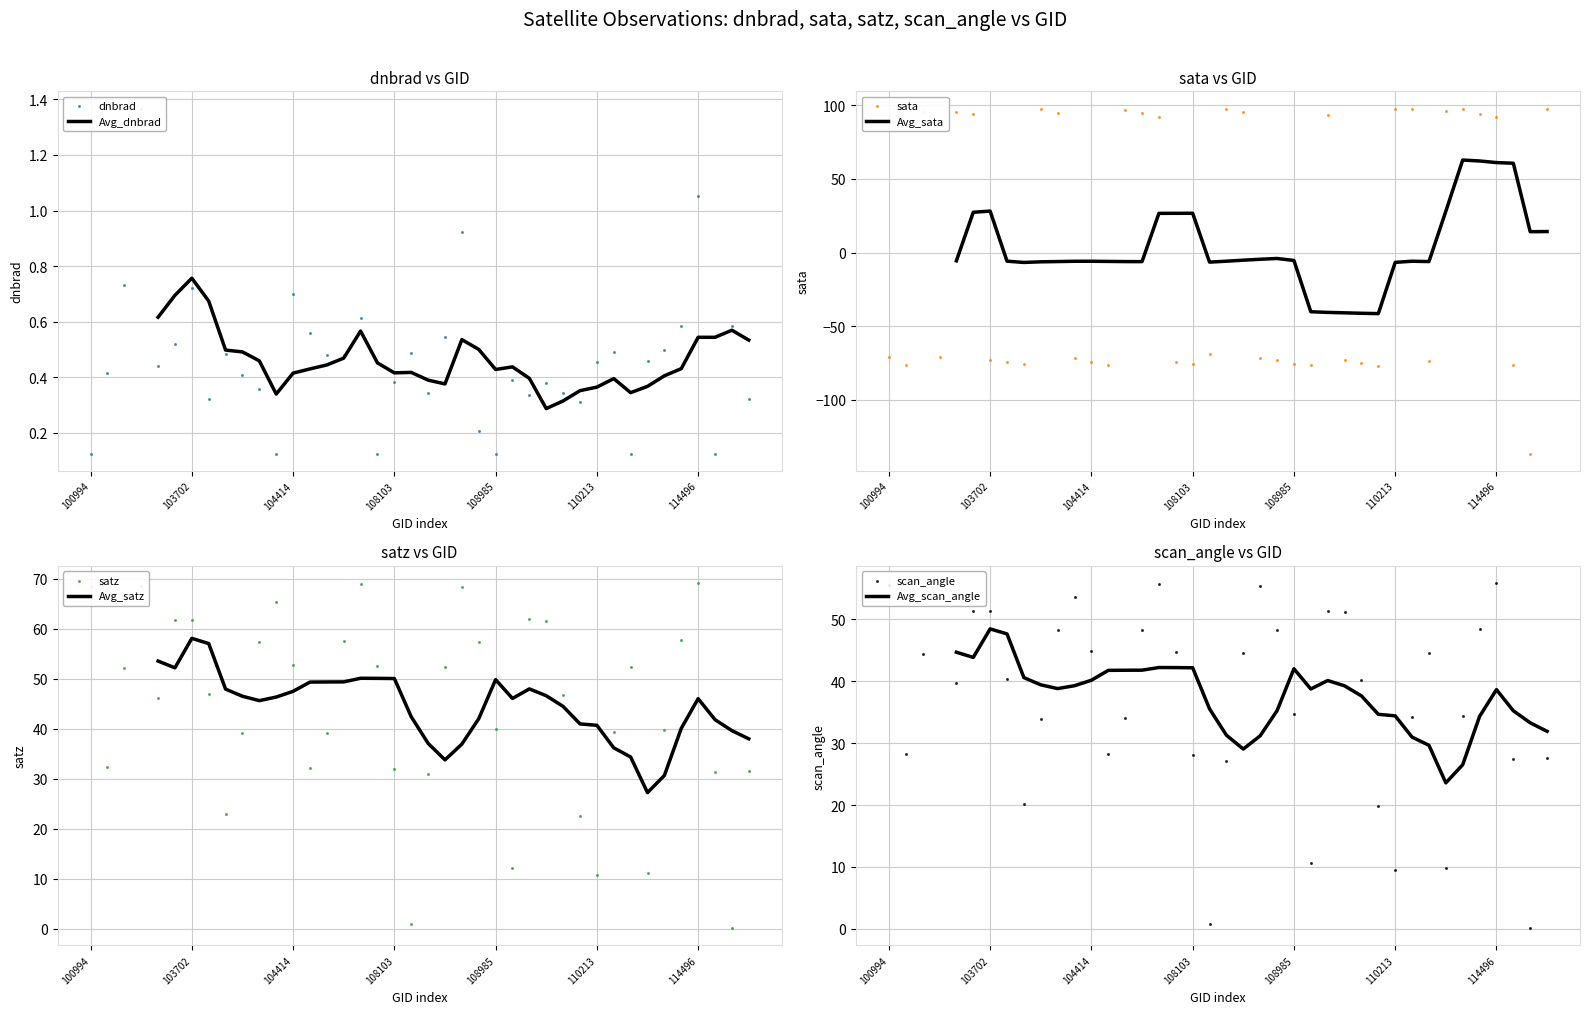

Which series reaches the minimum Y coordinate?

sata